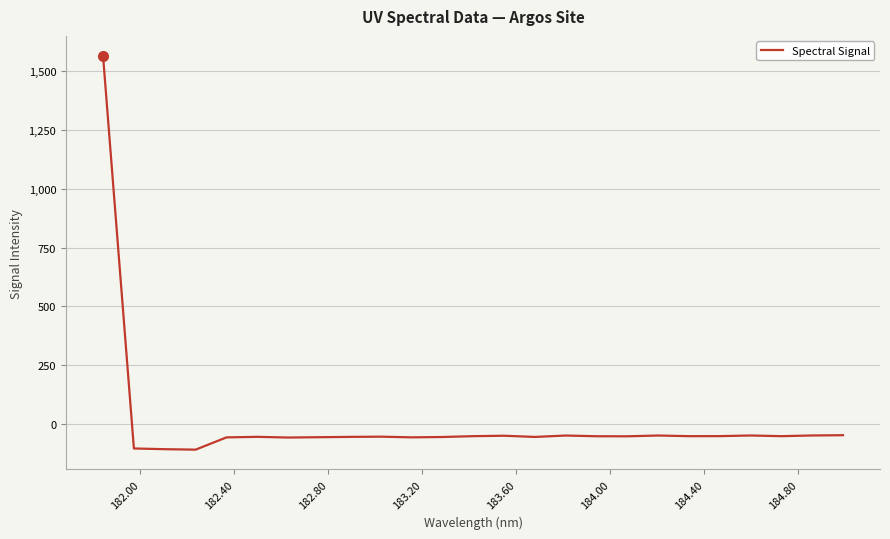

What is the greatest value displayed?

1567.5